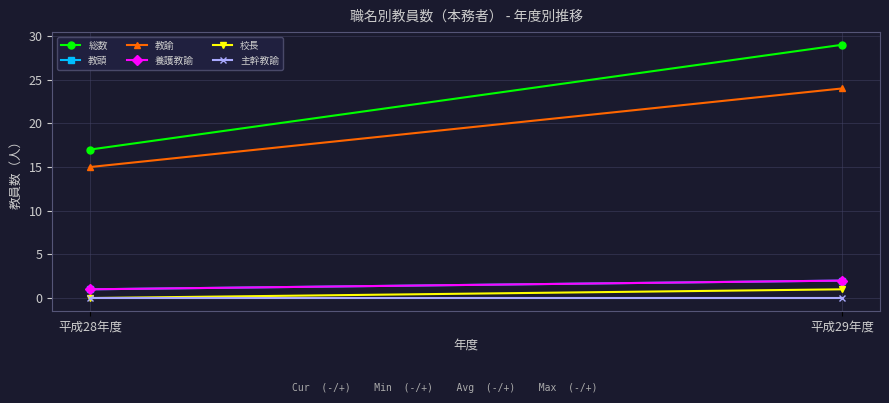

The value of 校長 at 平成29年度 is 1. True or false?

True